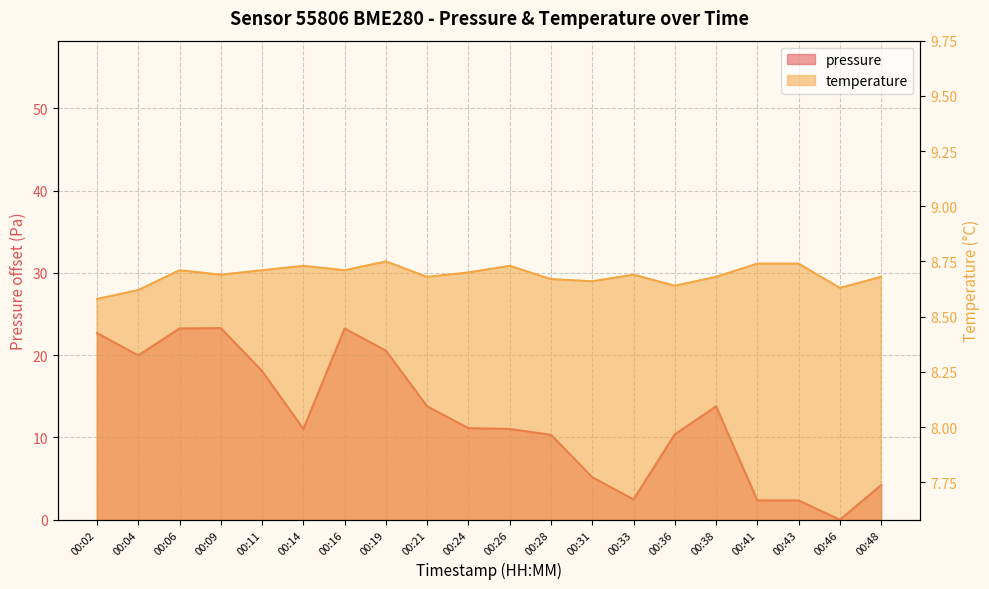

What is the difference between the maximum and minimum values in the temperature series?

0.2